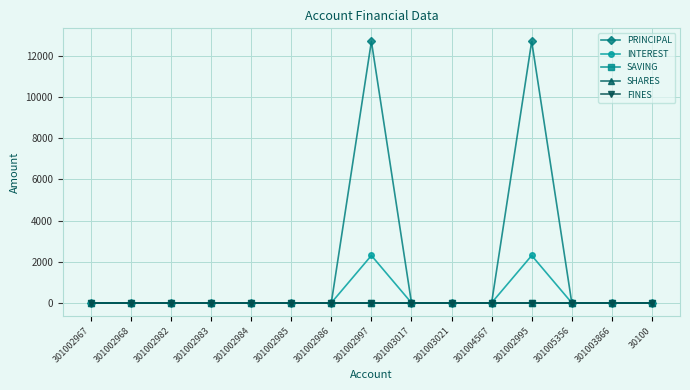

Rank the series by their maximum value, from highest to lowest.

PRINCIPAL, INTEREST, SAVING, SHARES, FINES